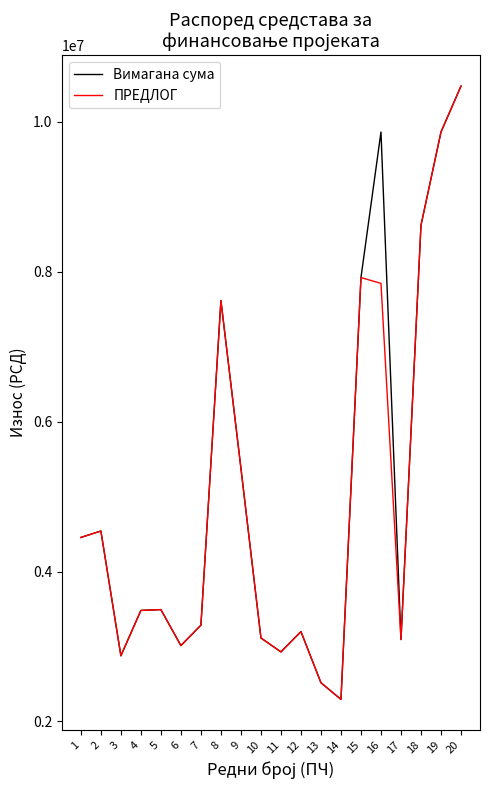

In ПРЕДЛОГ, how many points are lower than both neighbors (excluding endpoints)?

5